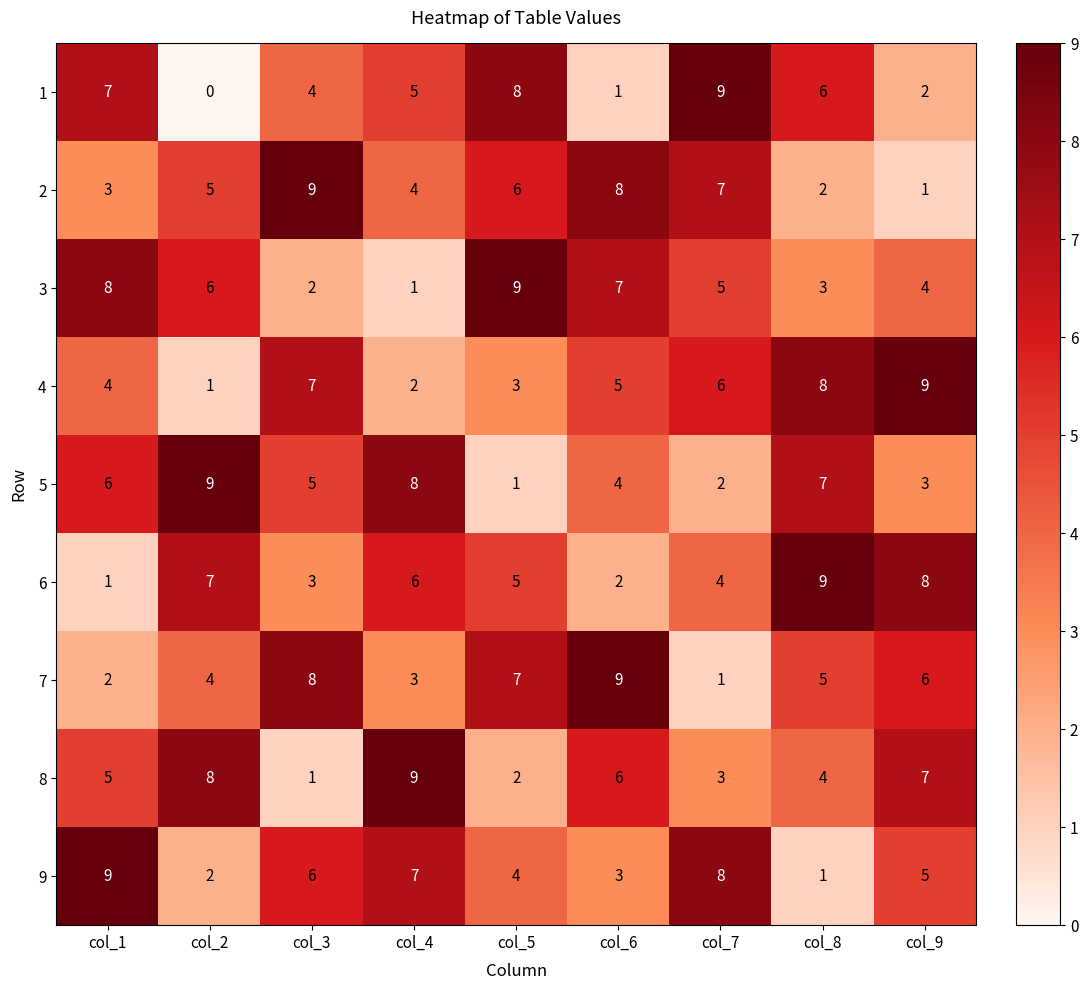

The value of 3 at col_7 is 2. True or false?

False